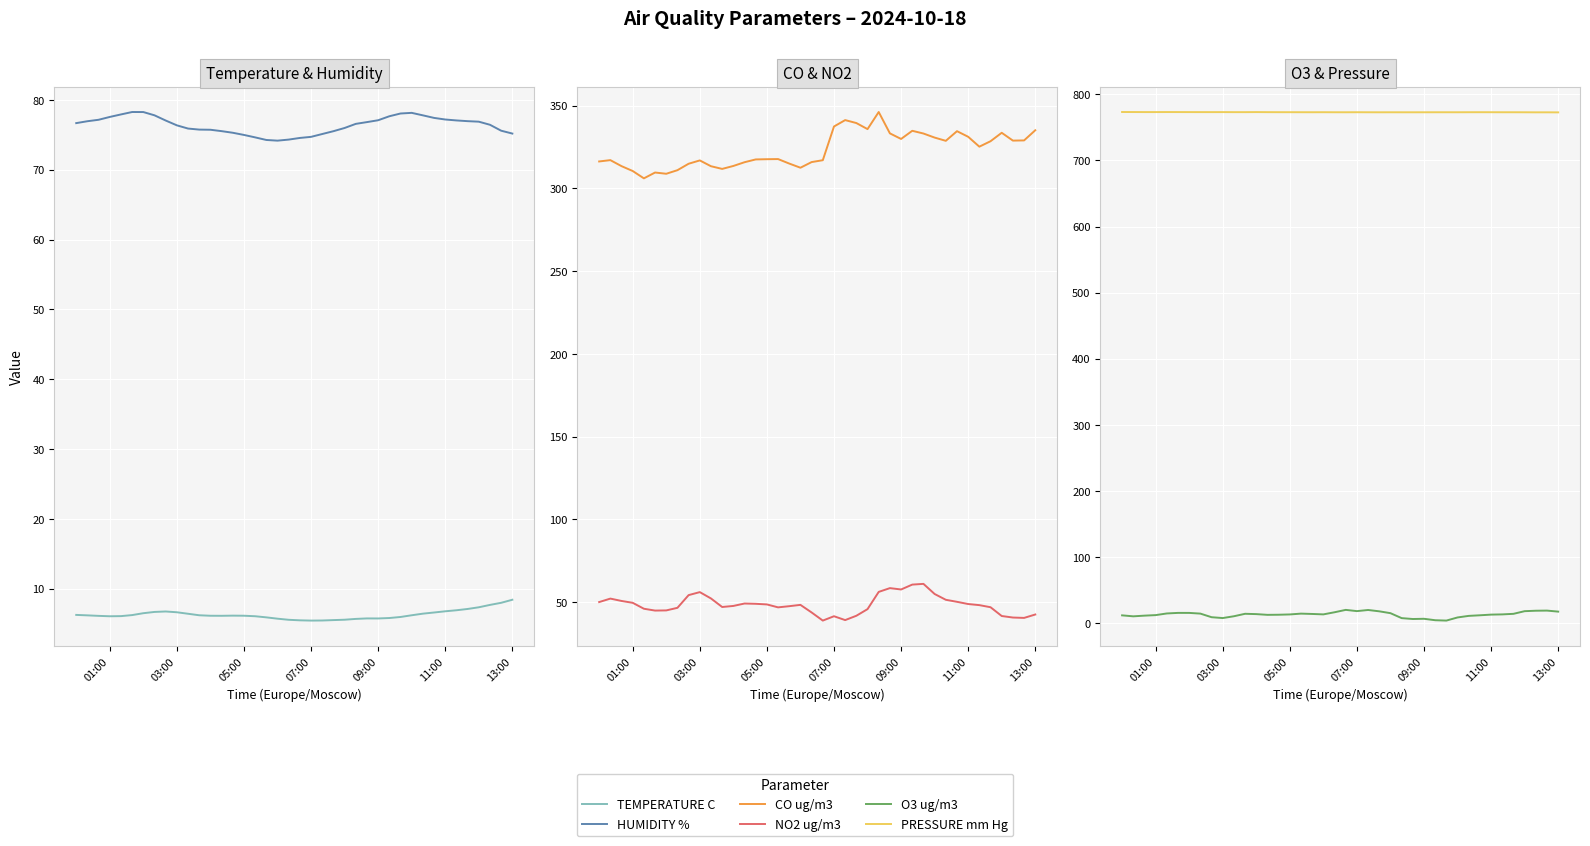

How many interior local valleys does the PRESSURE mm Hg series have?

8